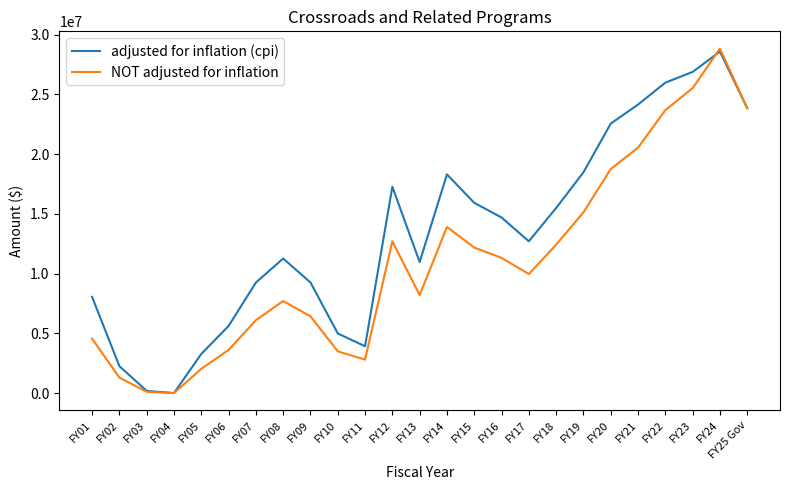

The value of NOT adjusted for inflation at FY24 is 20009052. True or false?

False